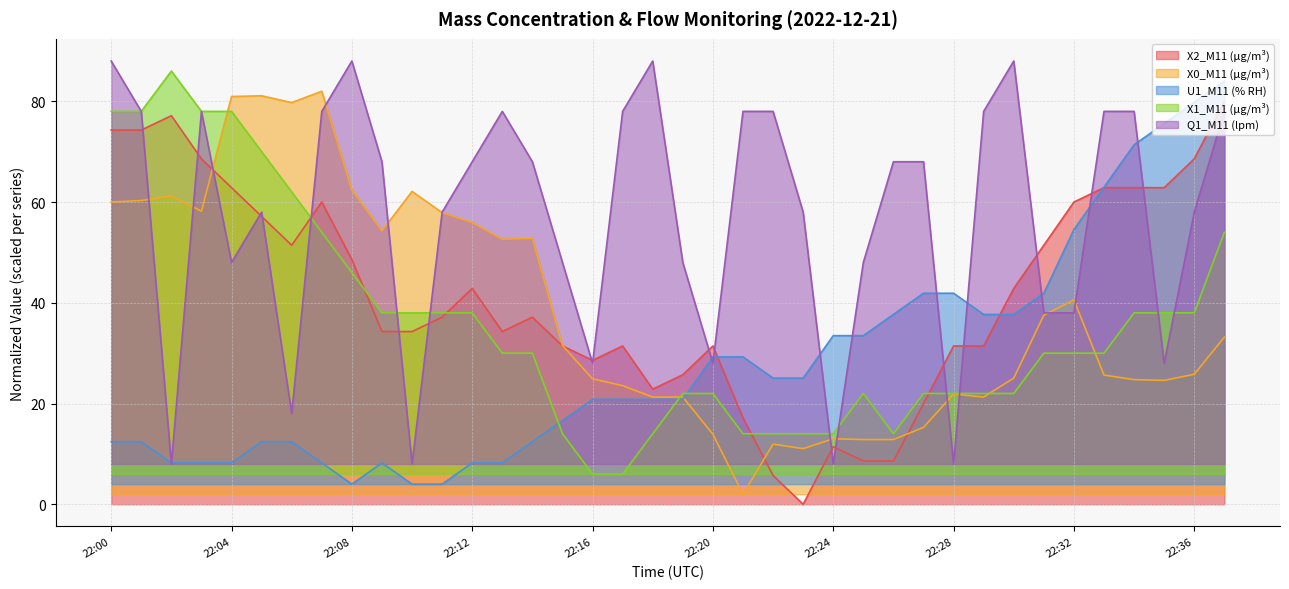

True or false: X2_M11 (μg/m³) and X1_M11 (μg/m³) intersect in this chart.

True